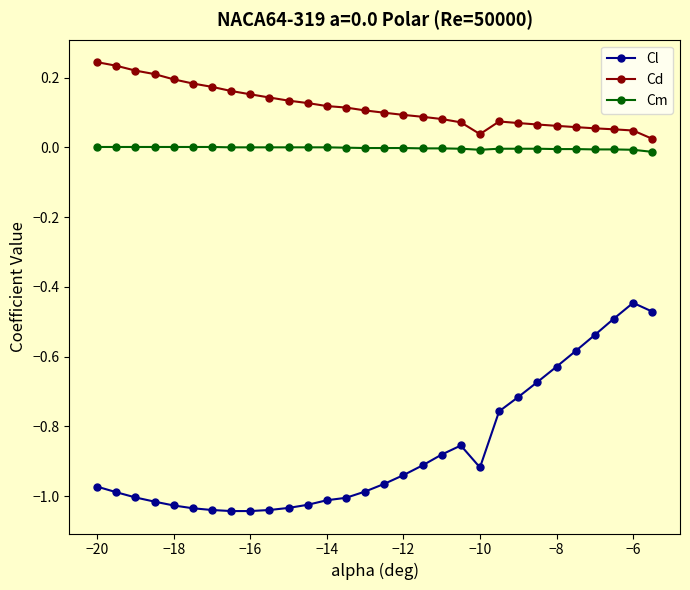

True or false: Cd and Cl cross at least once.

False